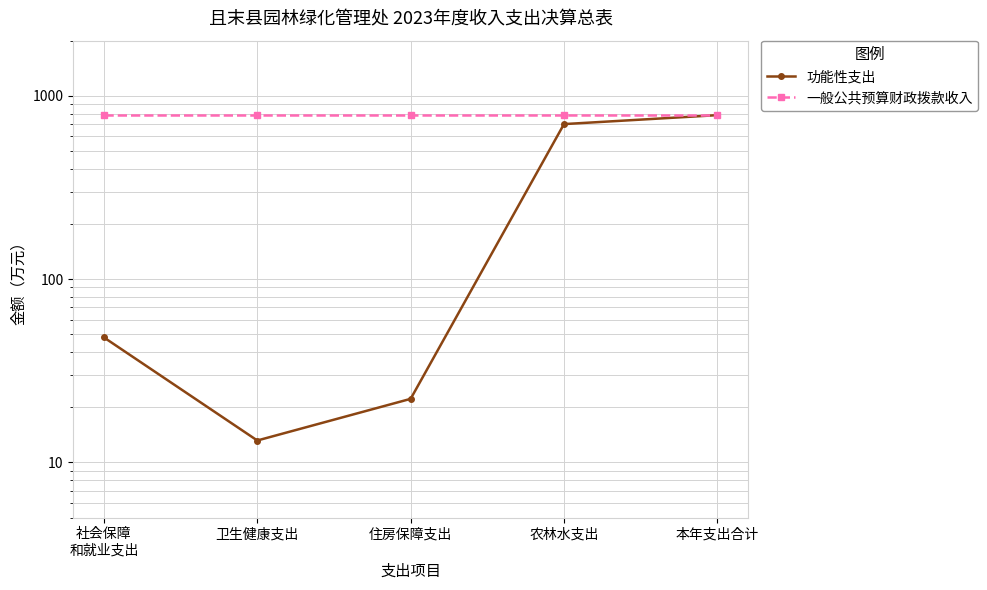

What is the label of the 1st point from the left?

社会保障
和就业支出